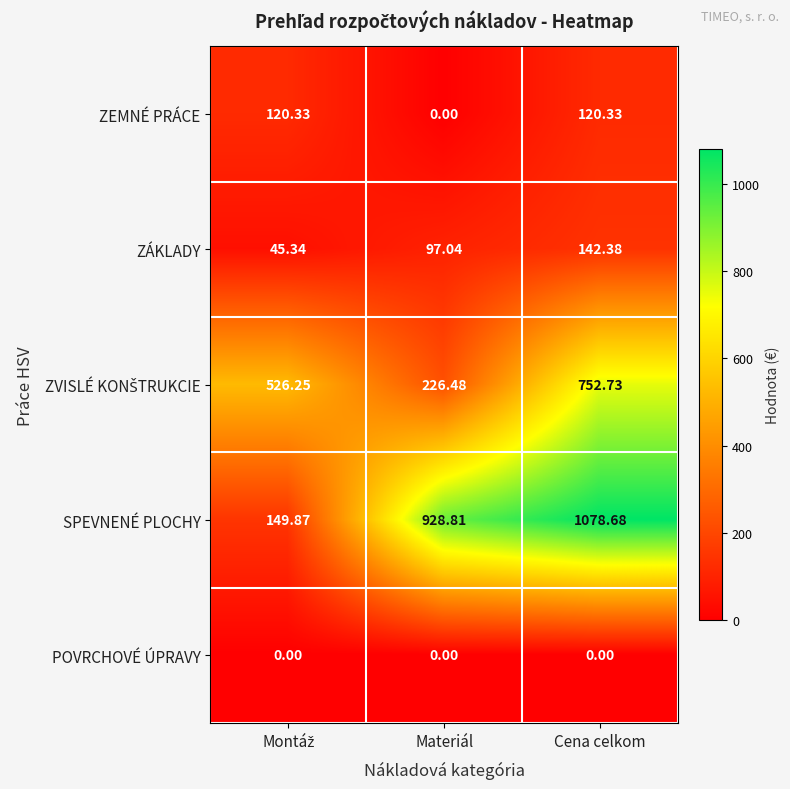

Which series has the widest spread of values?

SPEVNENÉ PLOCHY